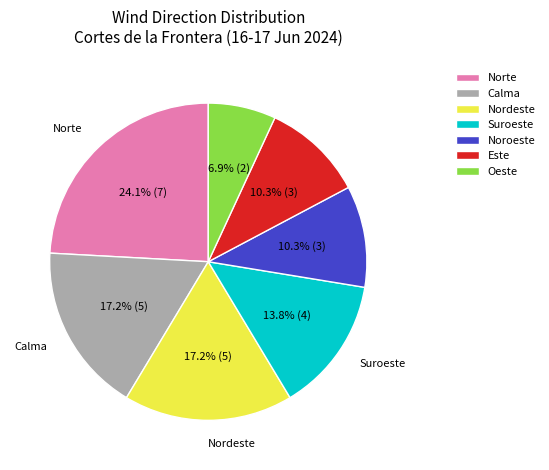

To the nearest percent, what portion does Oeste represent?

7%